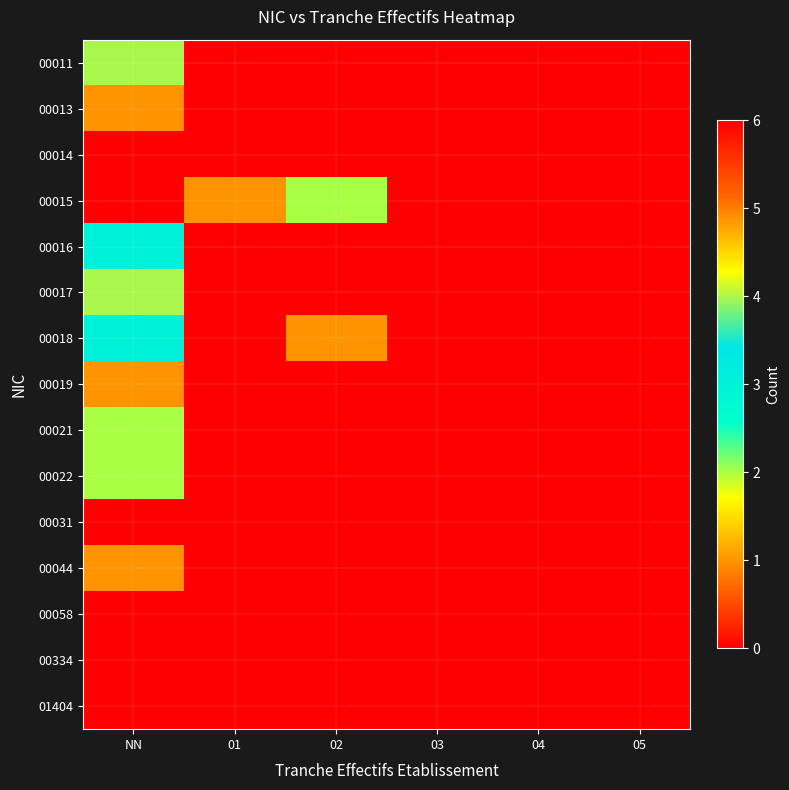

List the series in order of their peak value, highest first.

00014, 00011, 00017, 00016, 00018, 00015, 00021, 00022, 00013, 00019, 00044, 00031, 00058, 00334, 01404